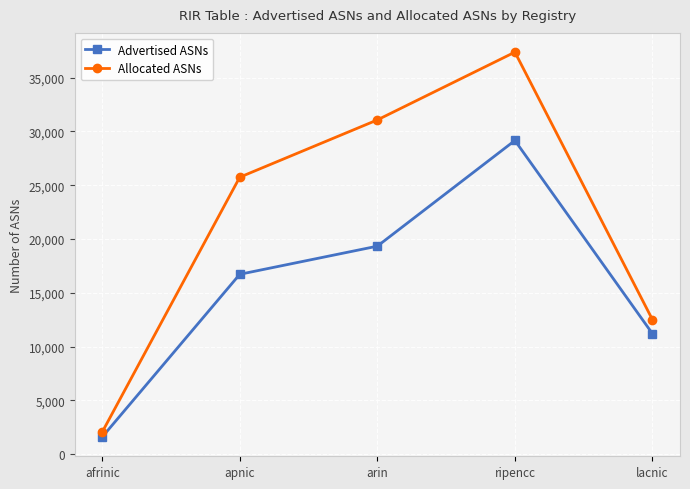

List the series in order of their overall mean, highest first.

Allocated ASNs, Advertised ASNs